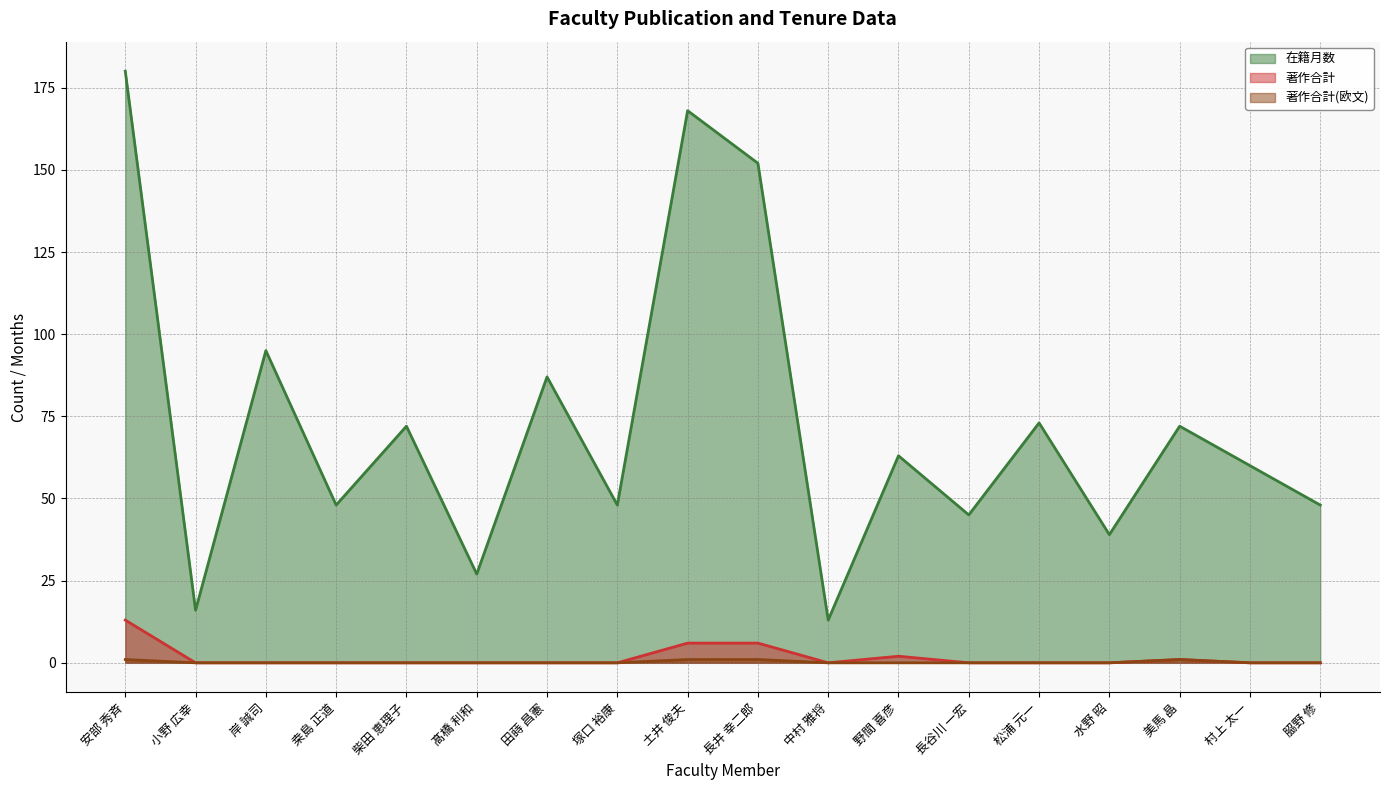

At 長井 幸二郎, list the series in order from smallest to largest.

著作合計(欧文), 著作合計, 在籍月数